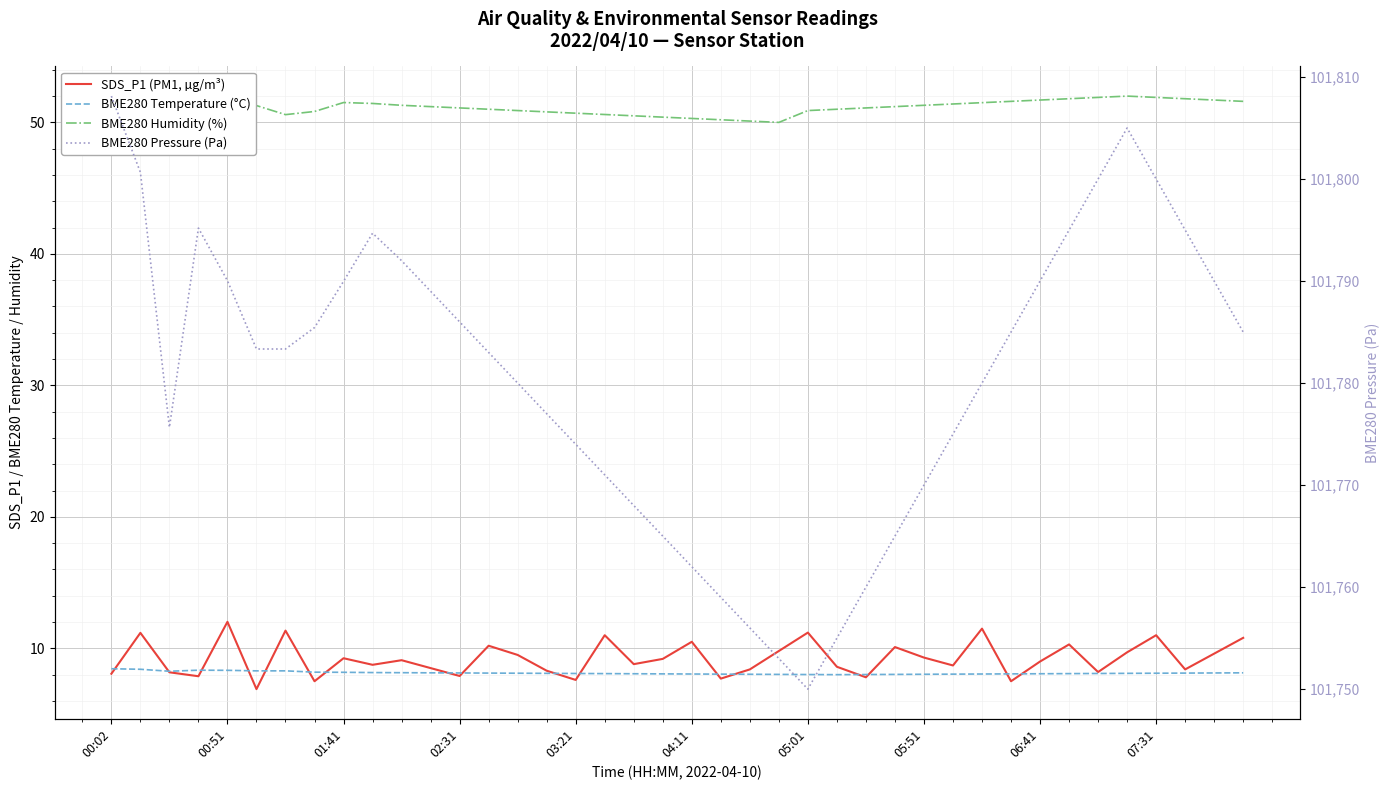

Is the value of BME280 Humidity (%) at 21 greater than the value of BME280 Pressure (Pa) at 24?

No